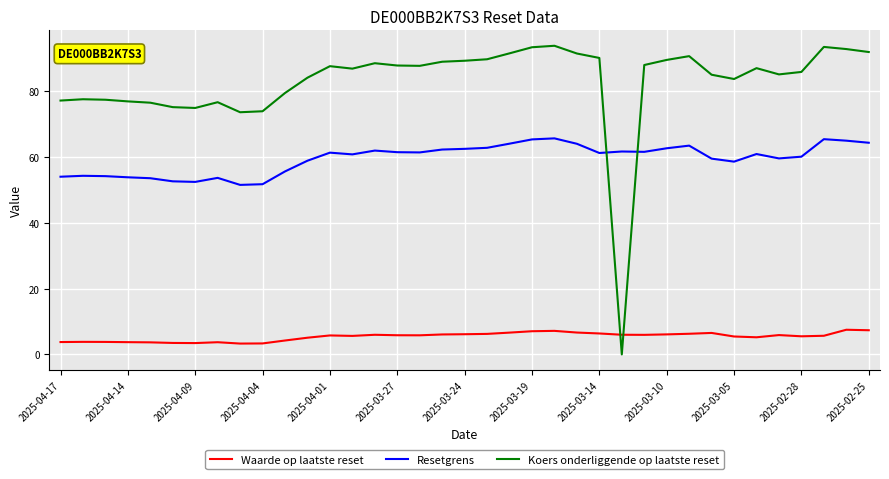

Which series has the largest range (max minus min)?

Koers onderliggende op laatste reset